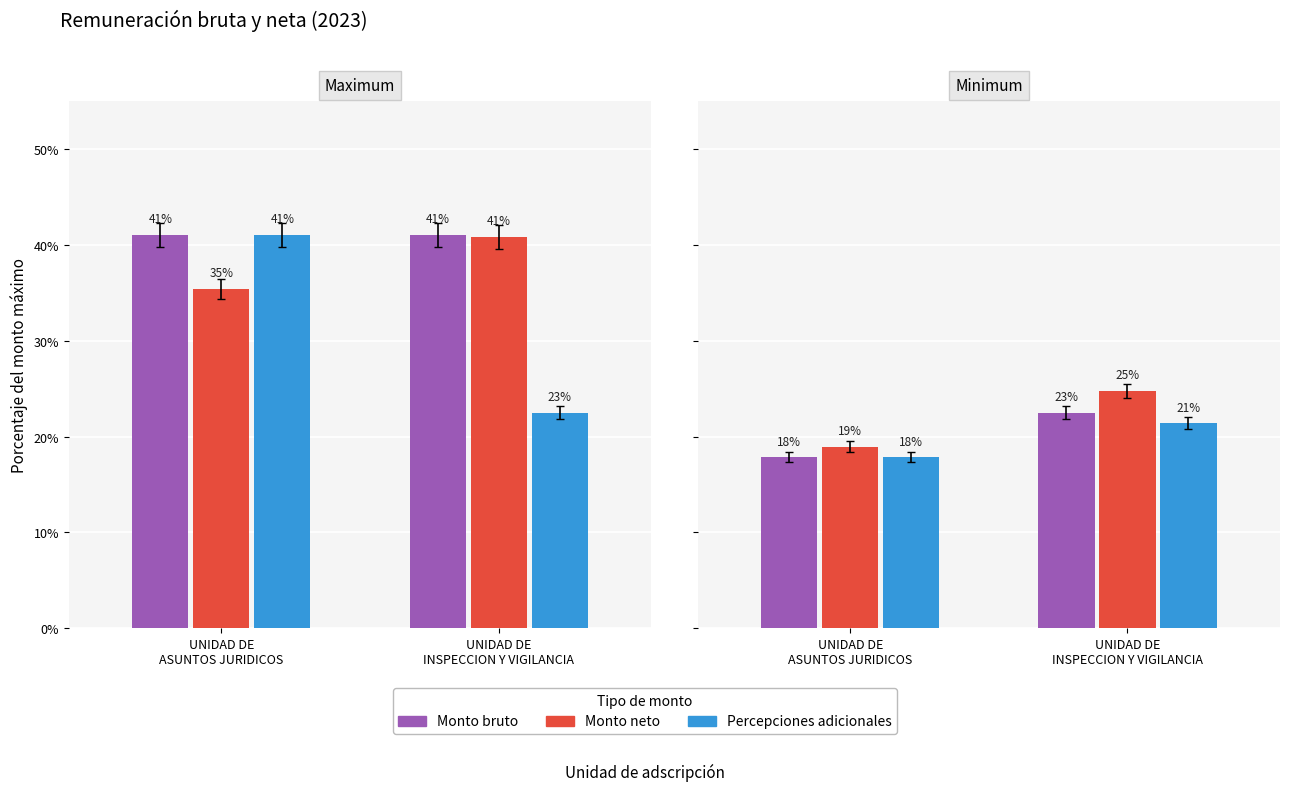

Which has a higher value, UNIDAD DE
ASUNTOS JURIDICOS or UNIDAD DE
INSPECCION Y VIGILANCIA?

UNIDAD DE
INSPECCION Y VIGILANCIA